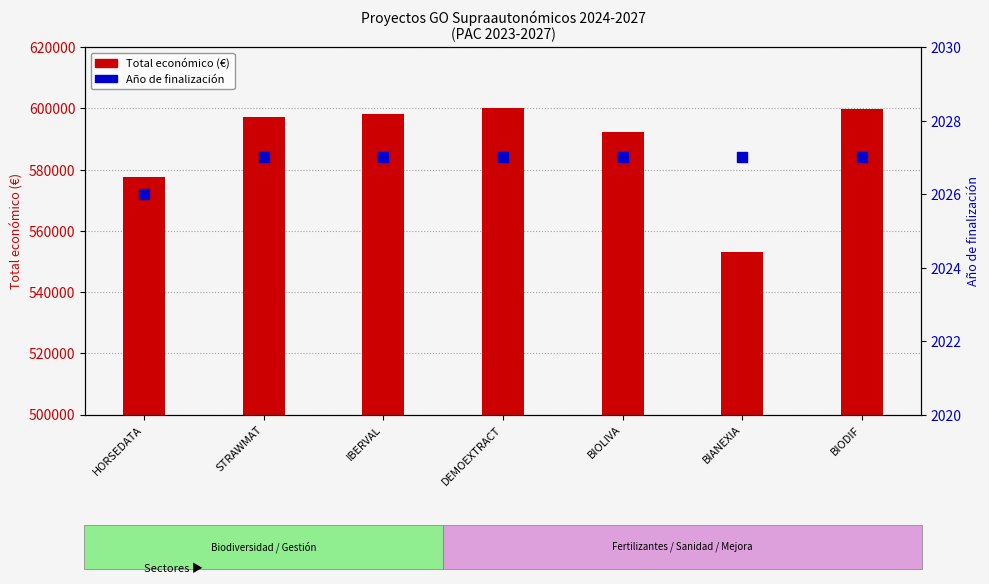

Which series has the widest spread of Y values?

Total económico (€)